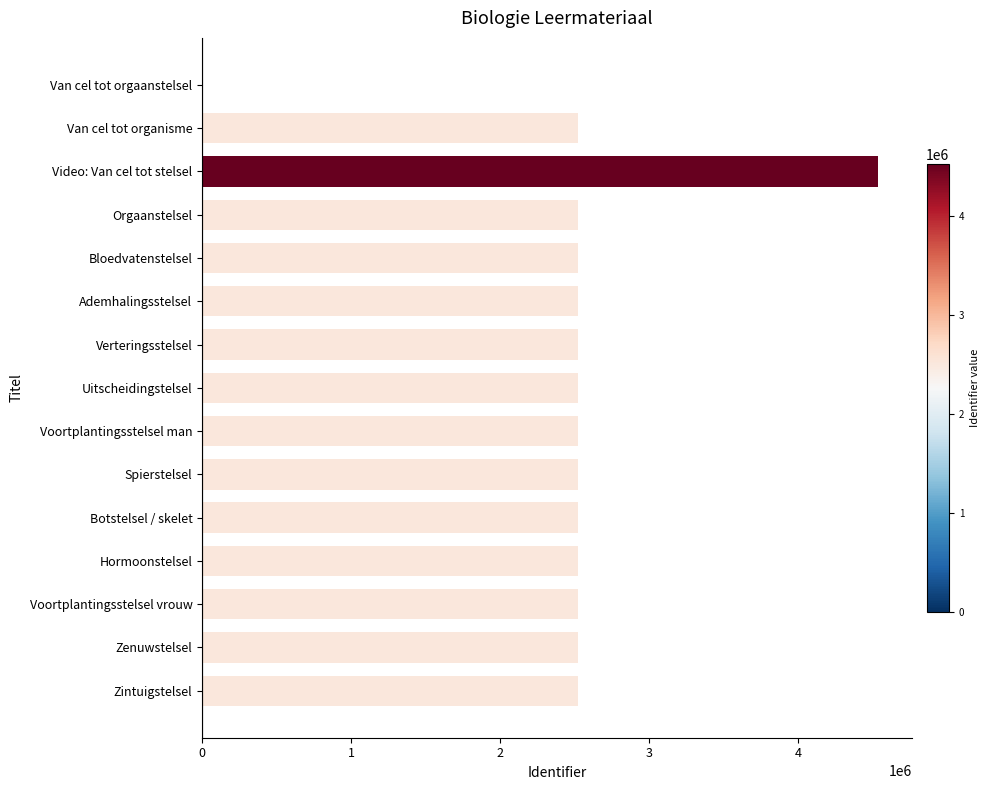

What is the change in value from Van cel tot orgaanstelsel to Voortplantingsstelsel man?

+2523952